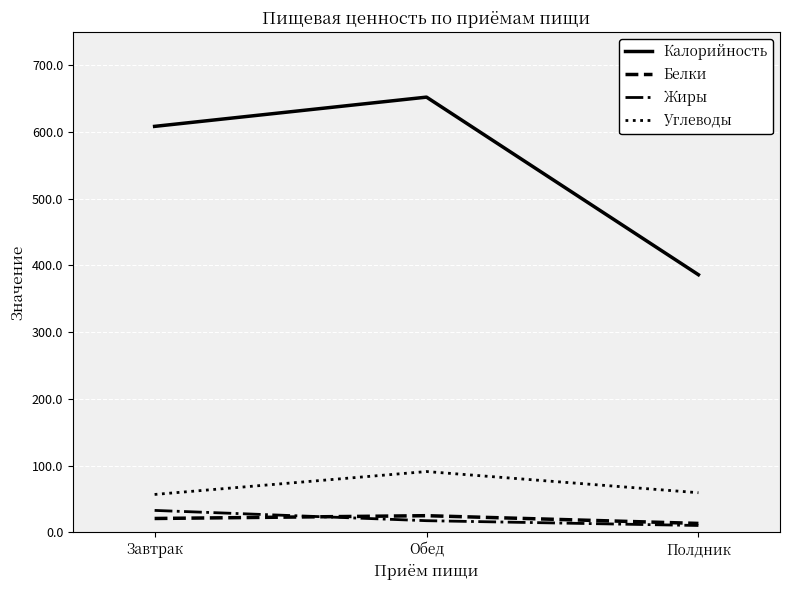

The Жиры series shows 17.6 at Обед. True or false?

True